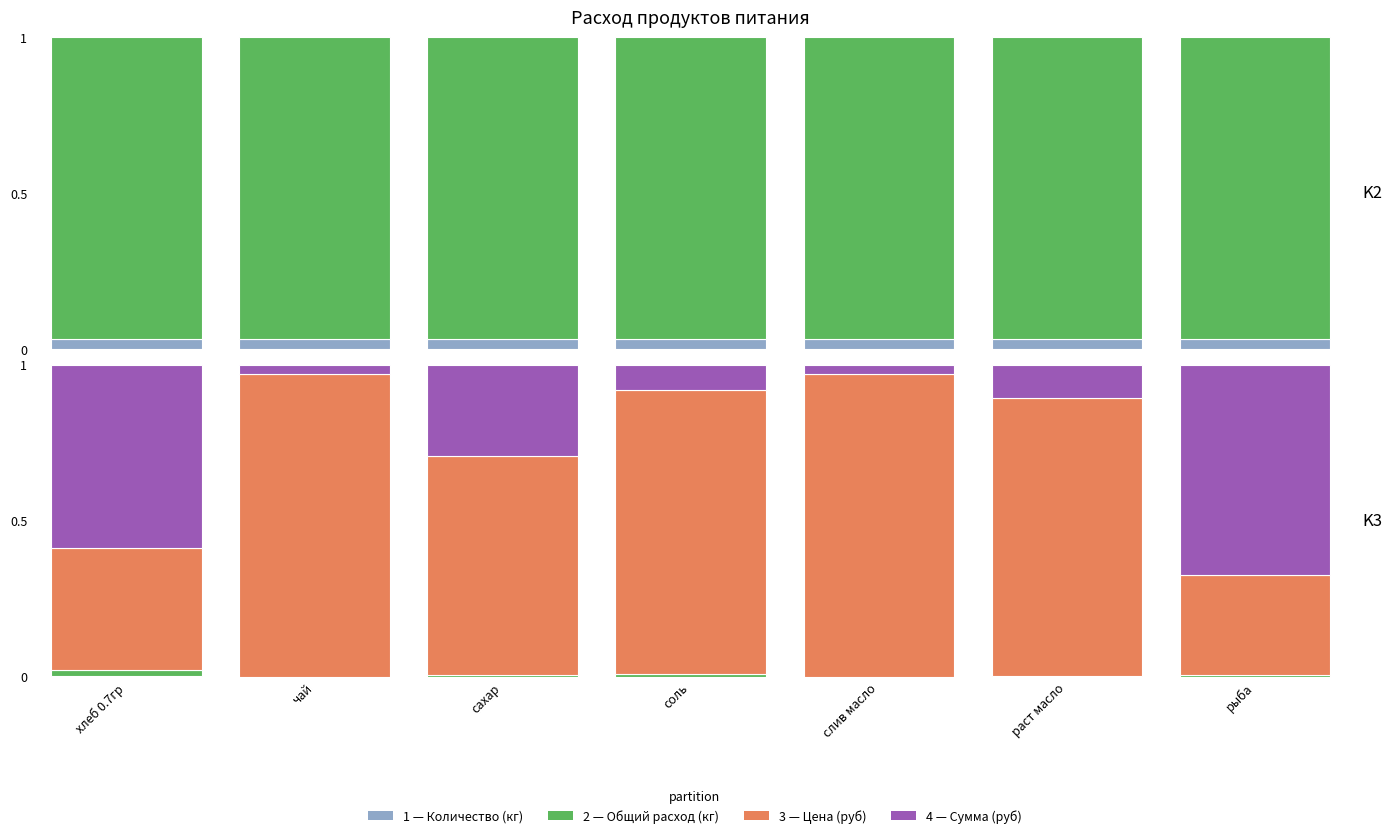

What position from the left is раст масло?

6